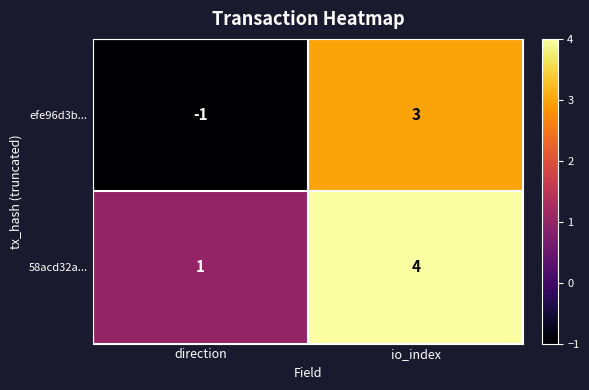

Where is 58acd32a... nearest to the value 2?

direction